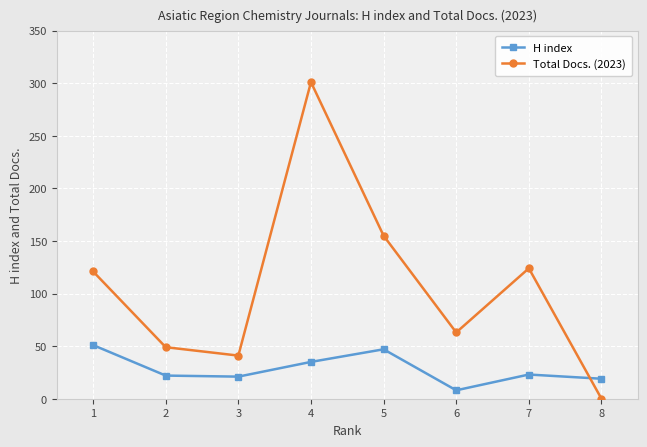

What is the highest value of the Total Docs. (2023) series?

301